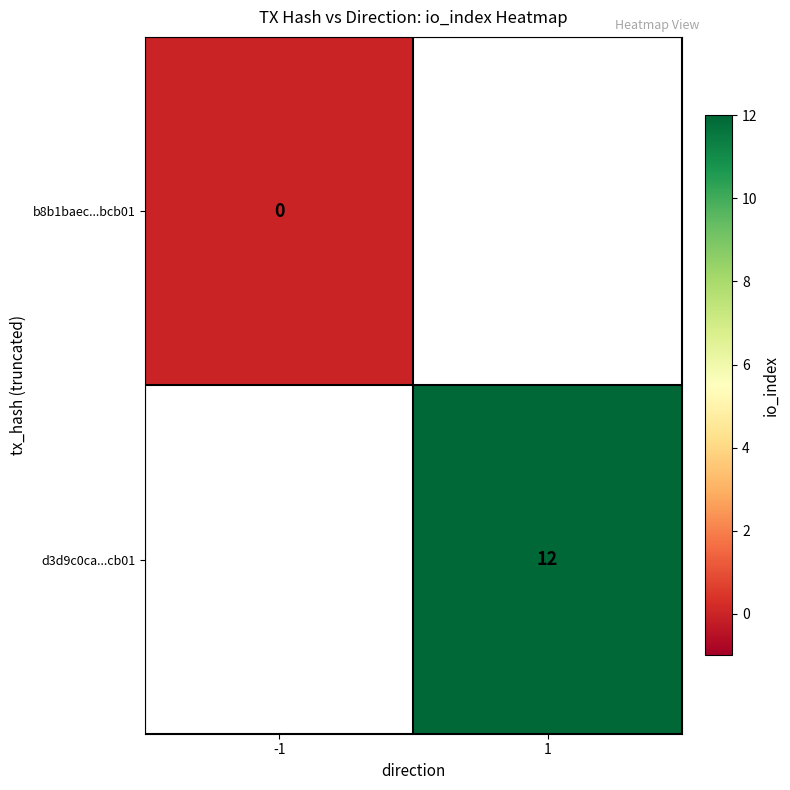

The value of d3d9c0ca...cb01 at 1 is 12. True or false?

True